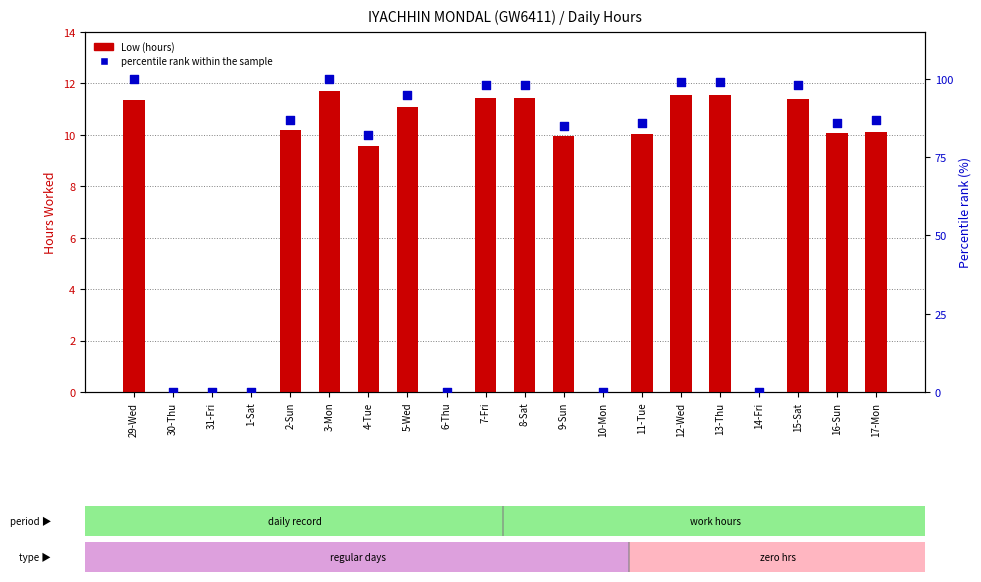

What is the total value across all series at 8-Sat?

109.5